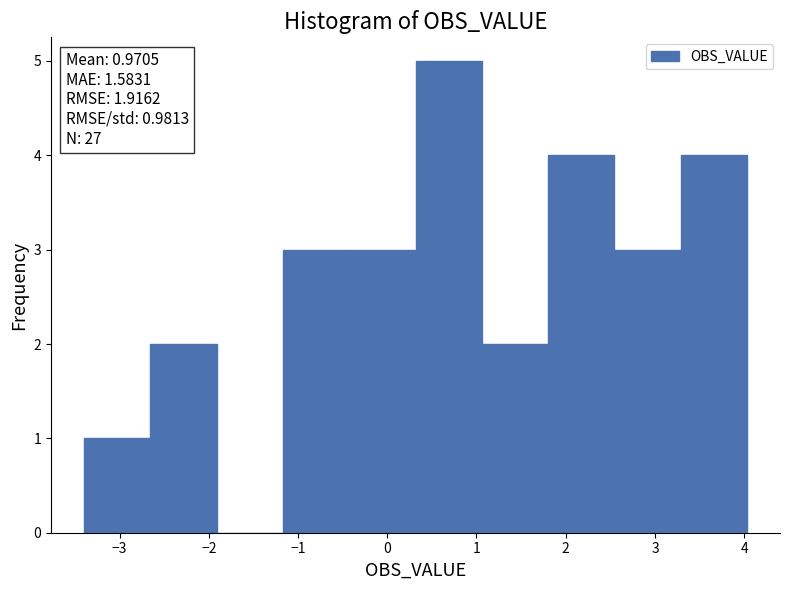

Over which range of the x-axis is the bar tallest?

0.3 to 1.1